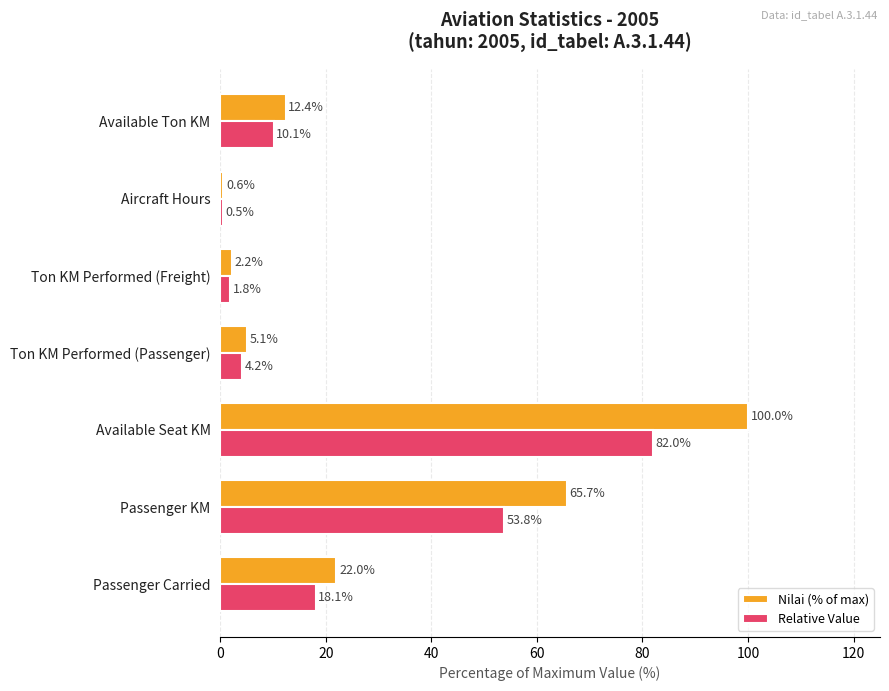

What is the average value of the Relative Value series?

24.4